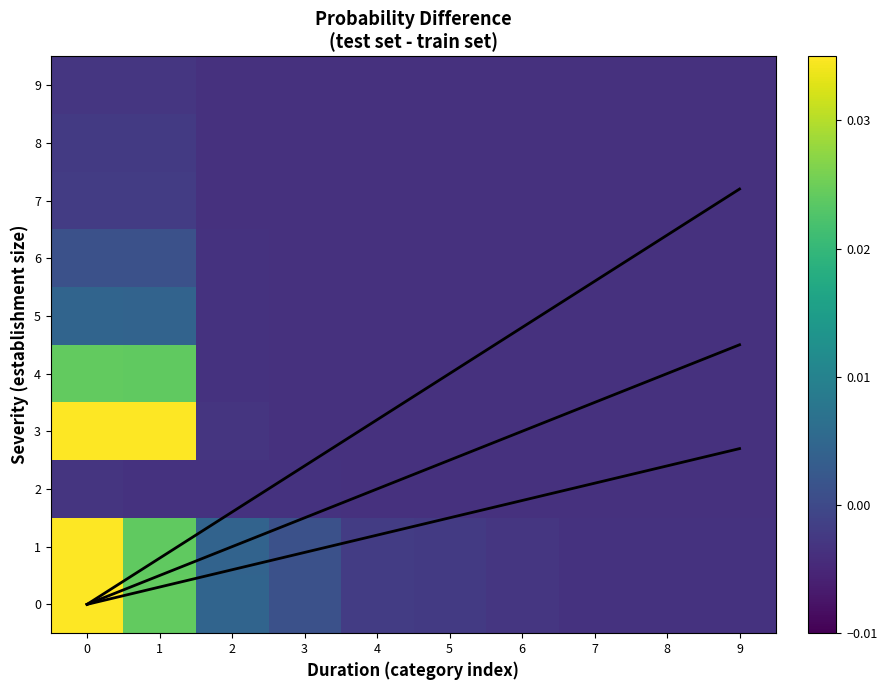

How many distinct data groups are displayed?

10